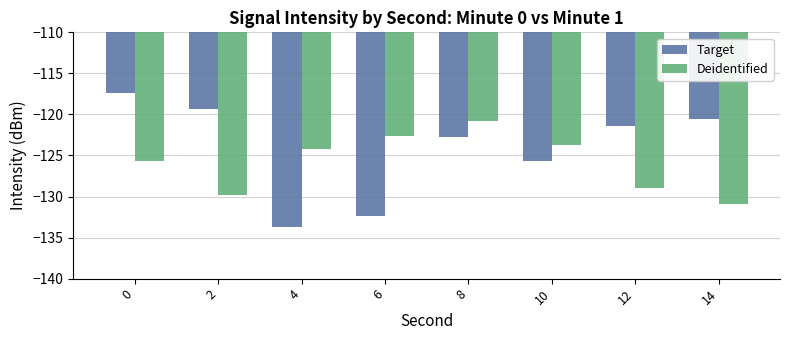

What is the value of the Target bar at the 7th from the left?

-121.4